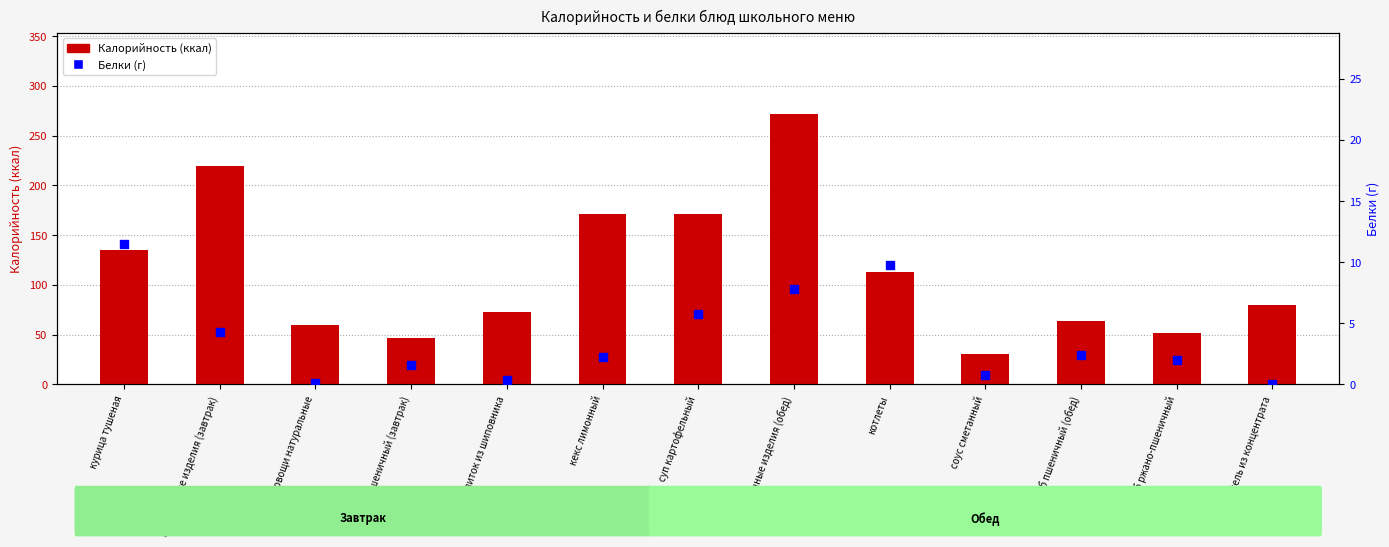

Which series reaches the maximum Y coordinate?

Калорийность